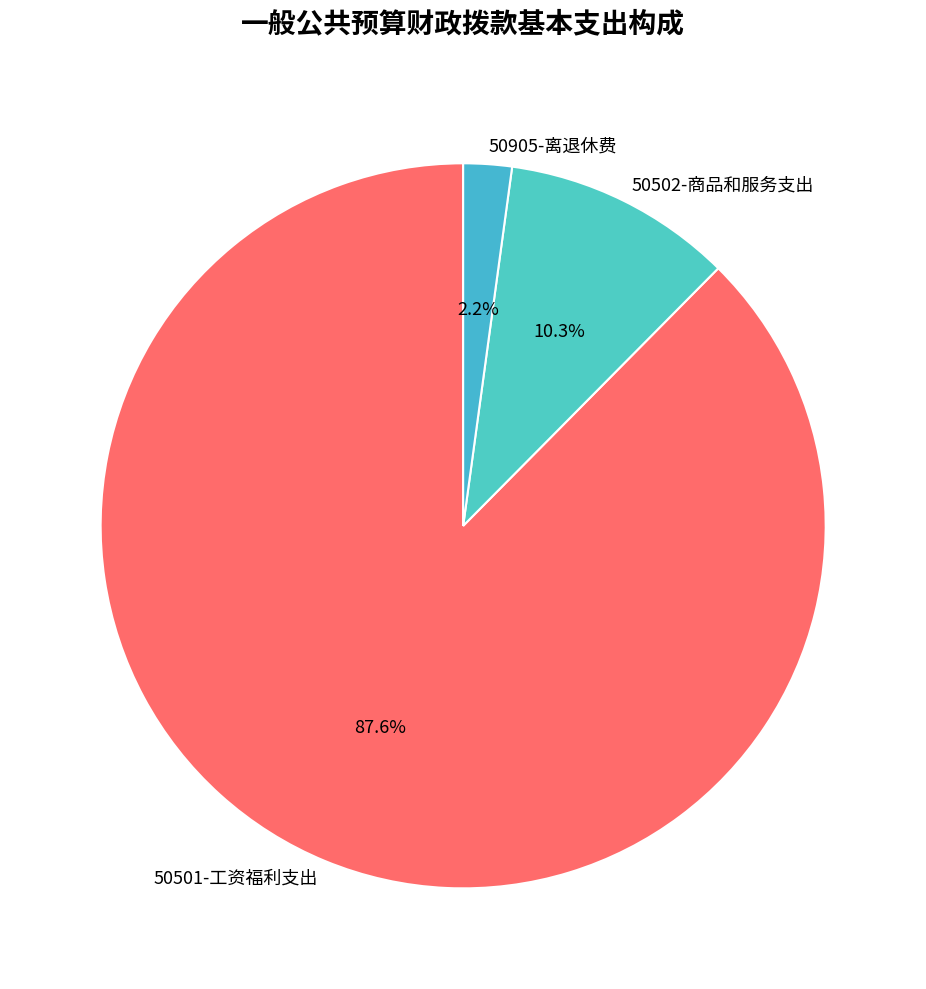

Which category accounts for the majority?

50501-工资福利支出